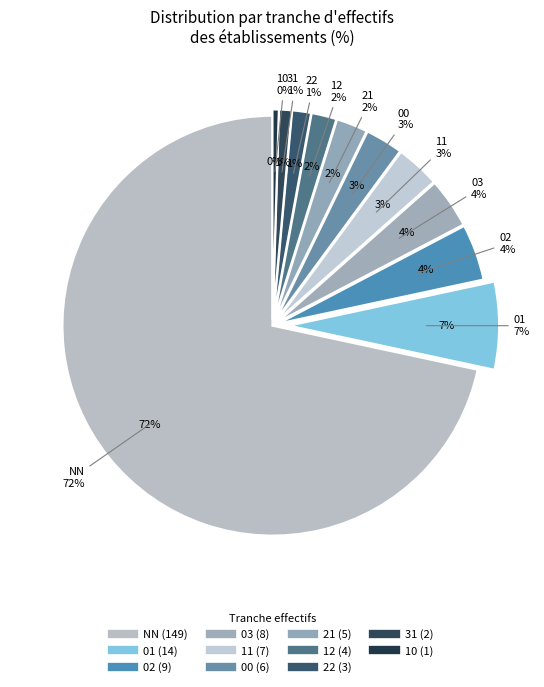

Is there any slice that represents more than half of the pie?

Yes